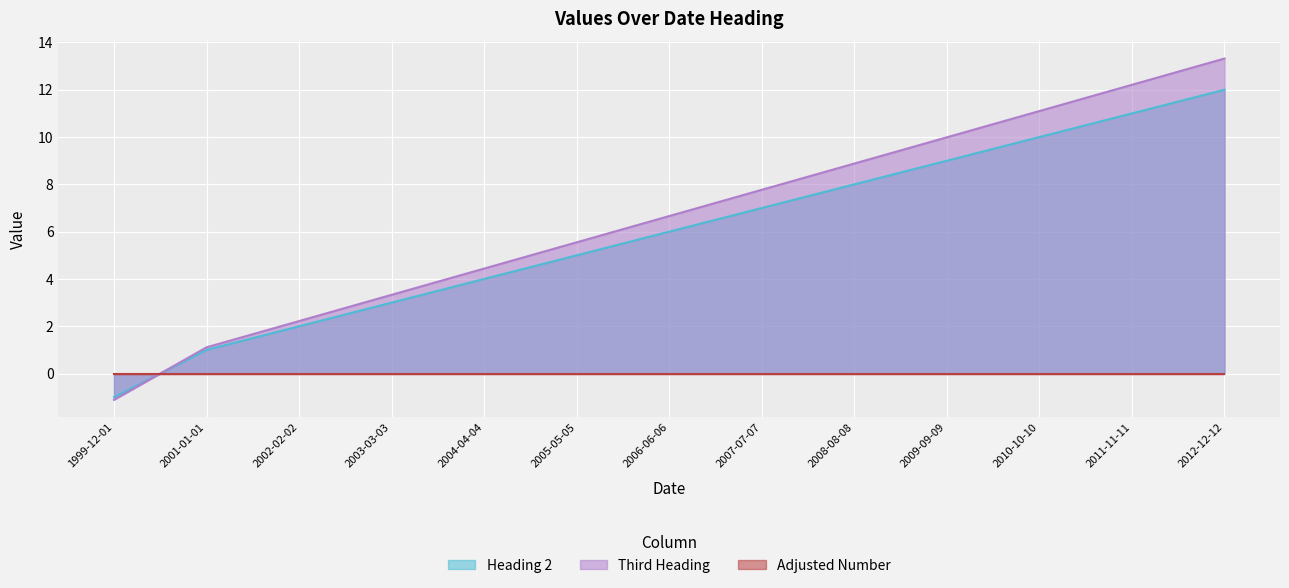

At which category is the sum across all series the highest?

2012-12-12